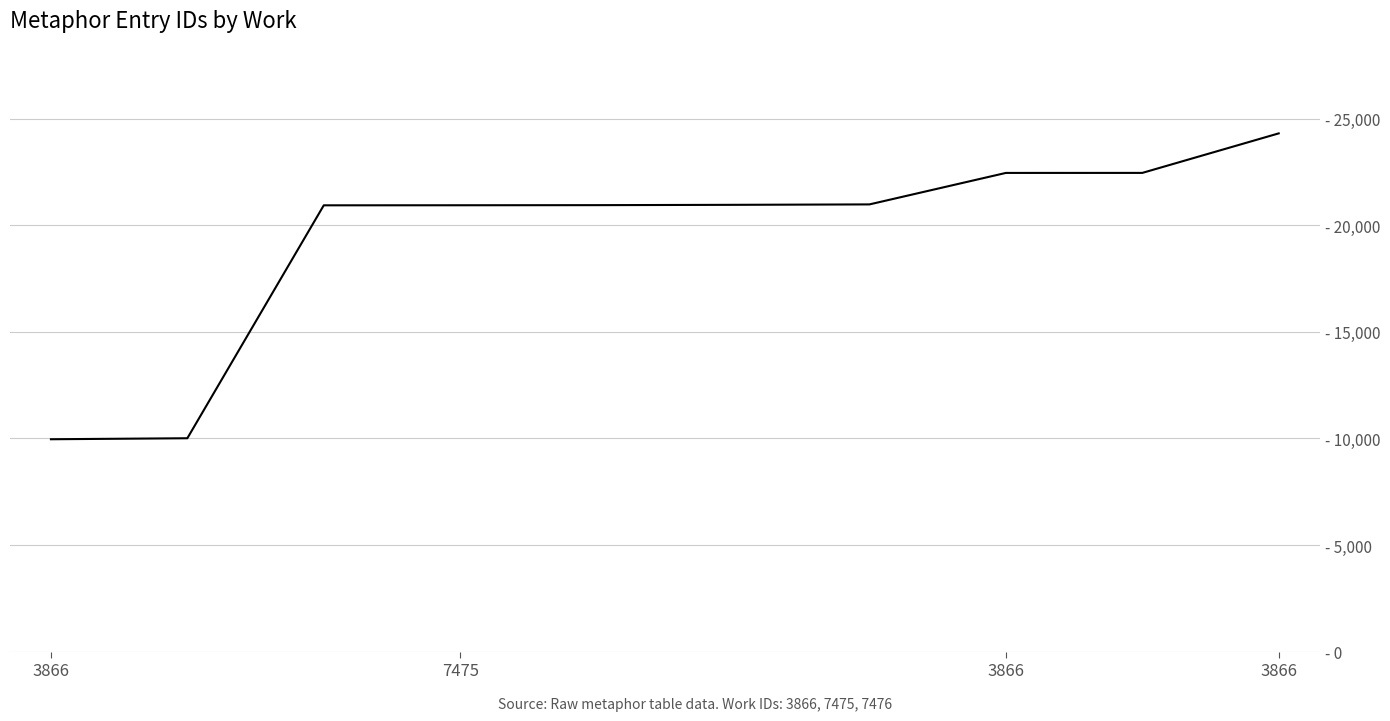

What is the difference between the maximum and minimum values?

14350